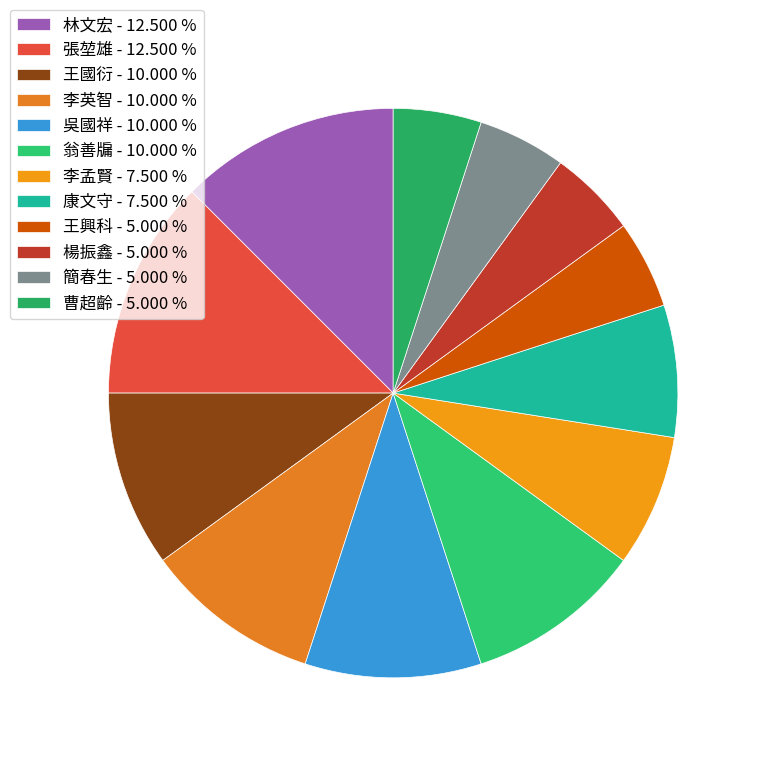

To the nearest percent, what is the difference between the largest and smallest slice percentages?

8%